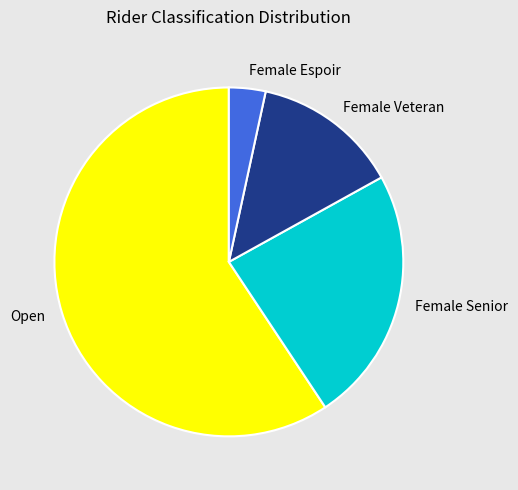

Is it true that Female Senior is 35% of the pie?

False